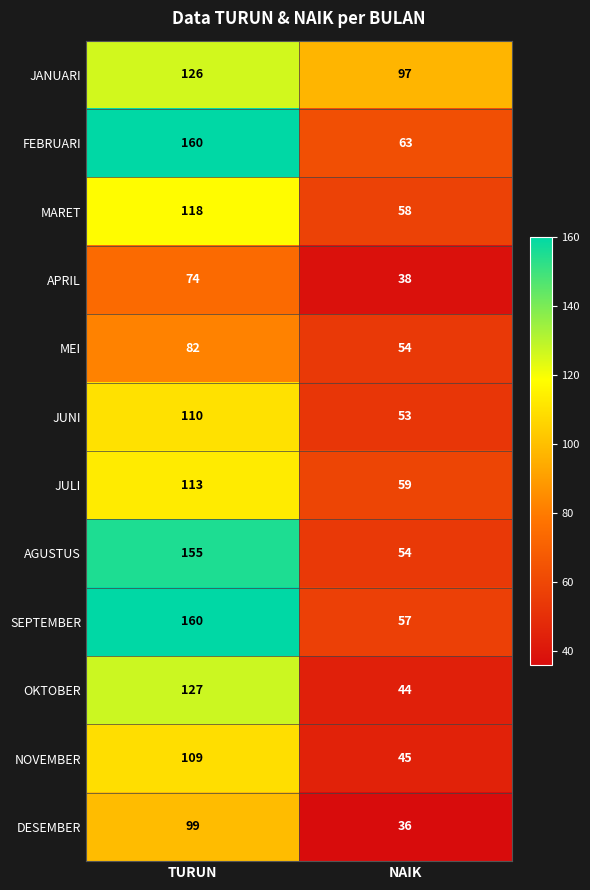

Is the value of JANUARI at TURUN greater than the value of OKTOBER at NAIK?

Yes